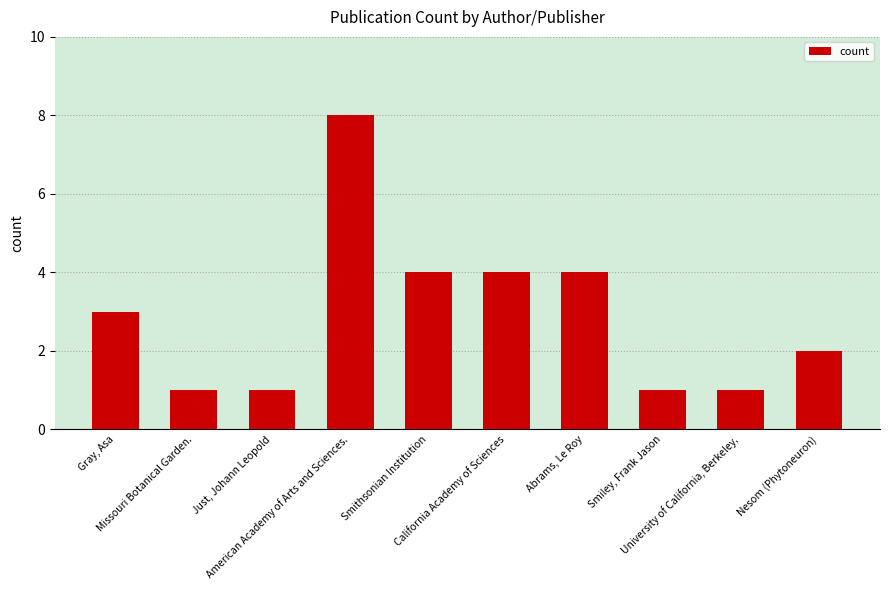

What is the greatest value displayed?

8